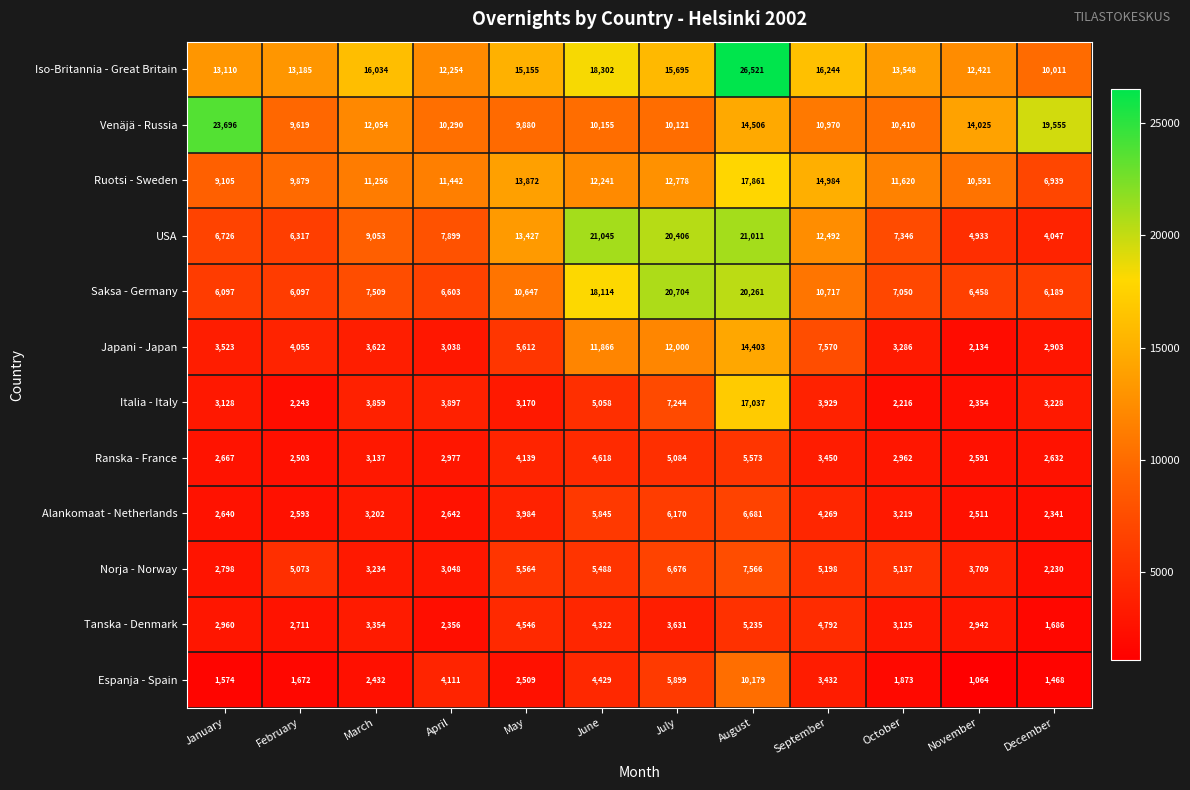

At which category does the chart reach its peak across all series?

August